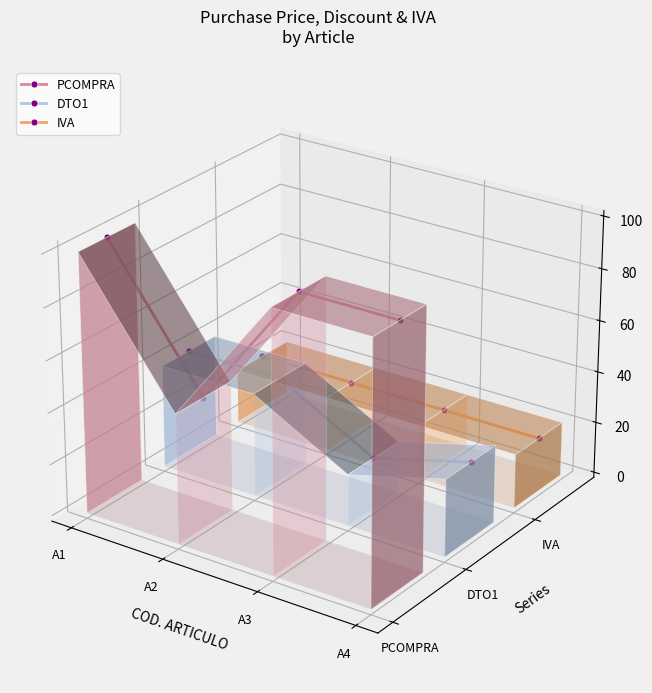

What are all the series names shown in the legend?

PCOMPRA, DTO1, IVA